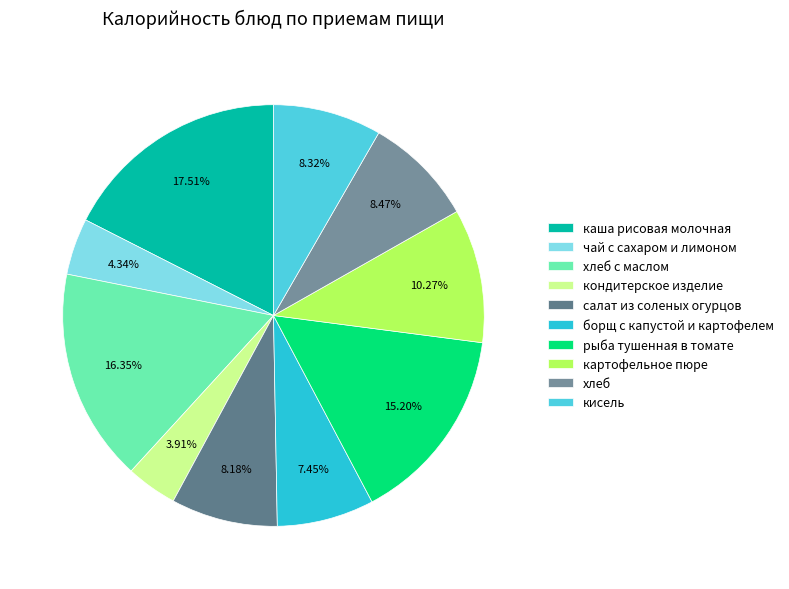

How many slices are in this pie chart?

10